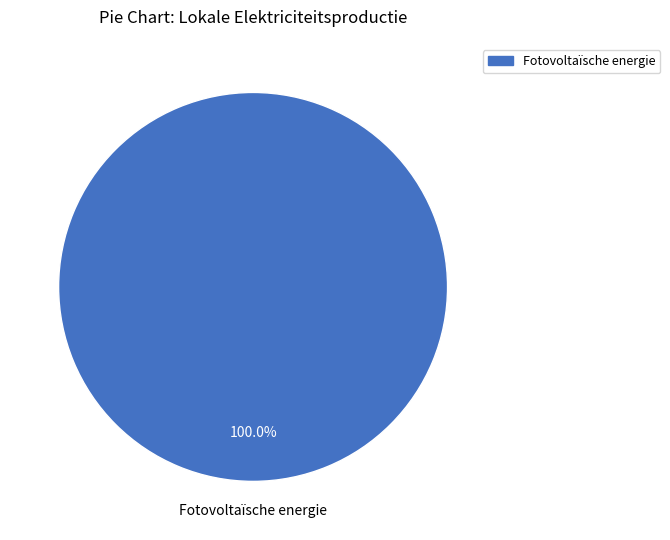

How many segments does this pie chart have?

1